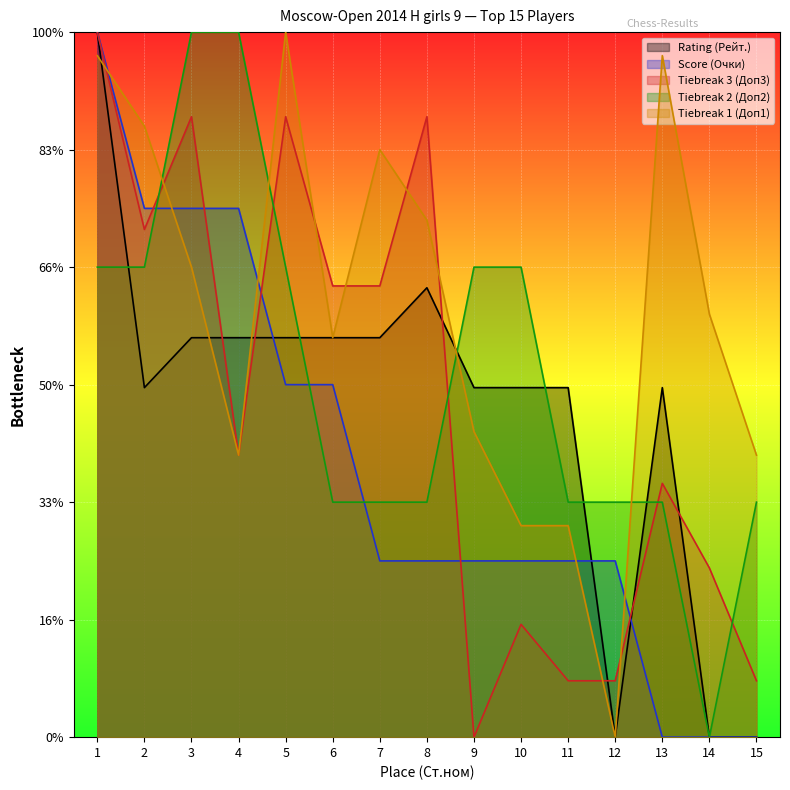

Reading left to right, what are all the values shown in this chart?

Доп1: 58.0	52.0	40.0	24.0	60.0	34.0	50.0	44.0	26.0	18.0	18.0	0.0	58.0	36.0	24.0
Доп2: 40.0	40.0	60.0	60.0	40.0	20.0	20.0	20.0	40.0	40.0	20.0	20.0	20.0	0.0	20.0
Доп3: 60.0	43.2	52.8	24.0	52.8	38.4	38.4	52.8	0.0	9.6	4.8	4.8	21.6	14.4	4.8
Очки: 60.0	45.0	45.0	45.0	30.0	30.0	15.0	15.0	15.0	15.0	15.0	15.0	0.0	0.0	0.0
Рейт.: 60.0	29.7	34.0	34.0	34.0	34.0	34.0	38.2	29.7	29.7	29.7	0.0	29.7	0.0	0.0